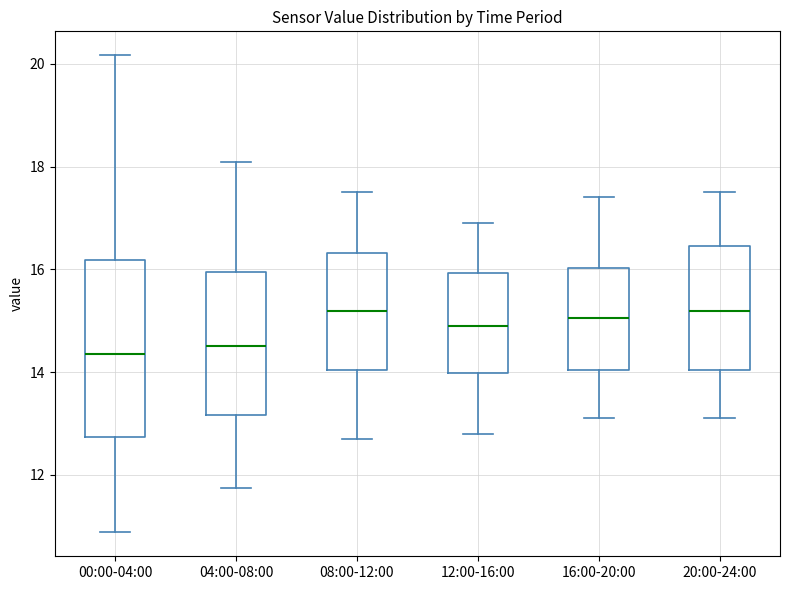

Where is the upper edge of the box for 04:00-08:00 on the y-axis? The values are not printed on the chart, so give them approximately, as read against the axis.

16.0